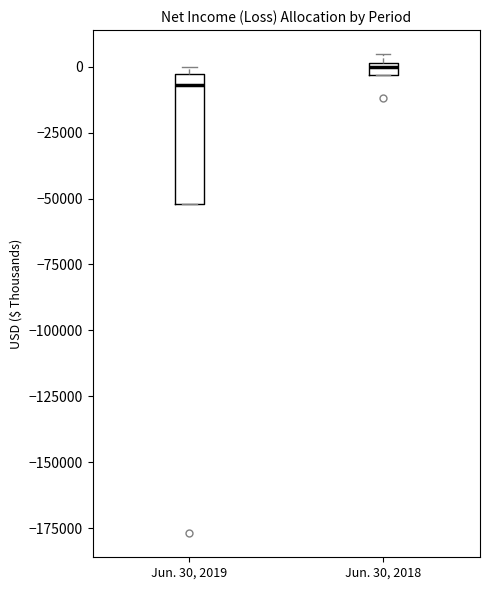

Which box has the lowest median line?

Jun. 30, 2019